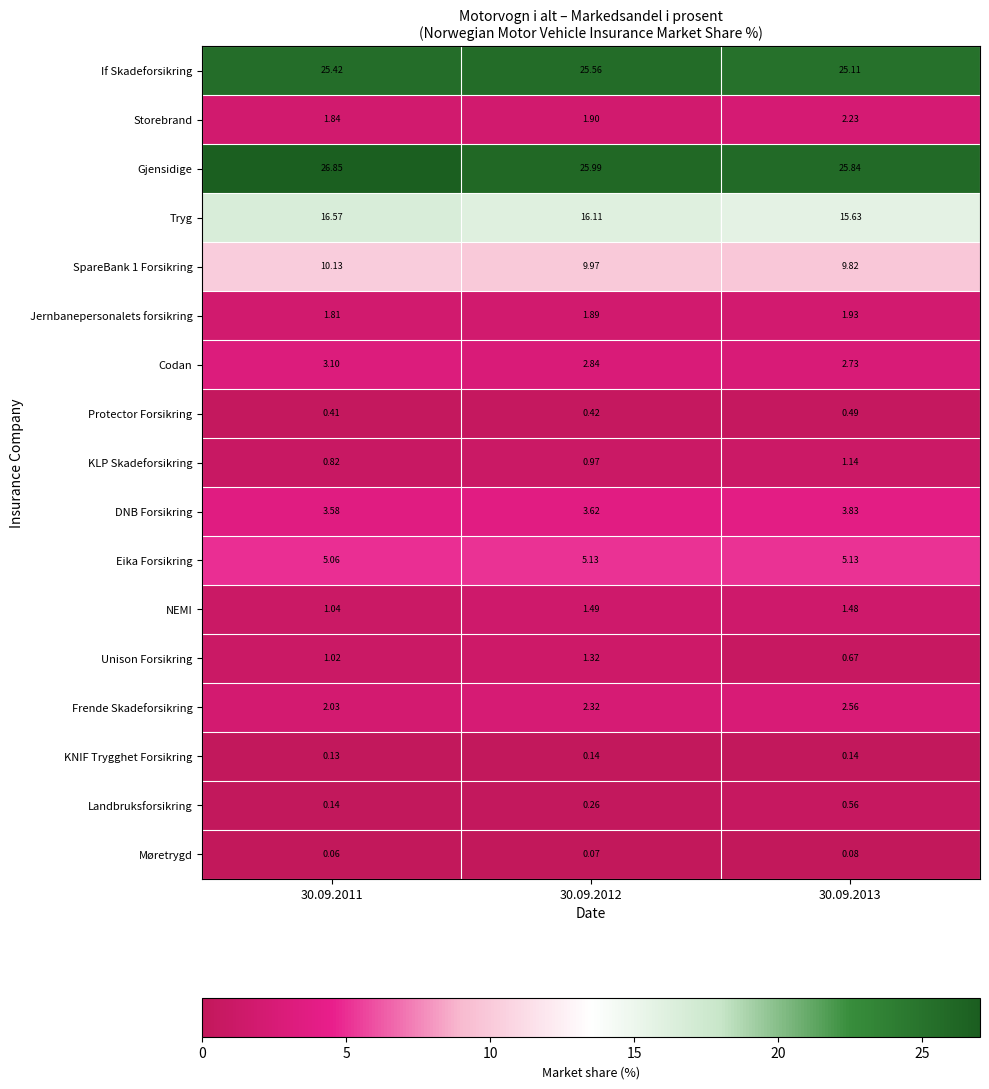

Which series has the widest spread of values?

Gjensidige